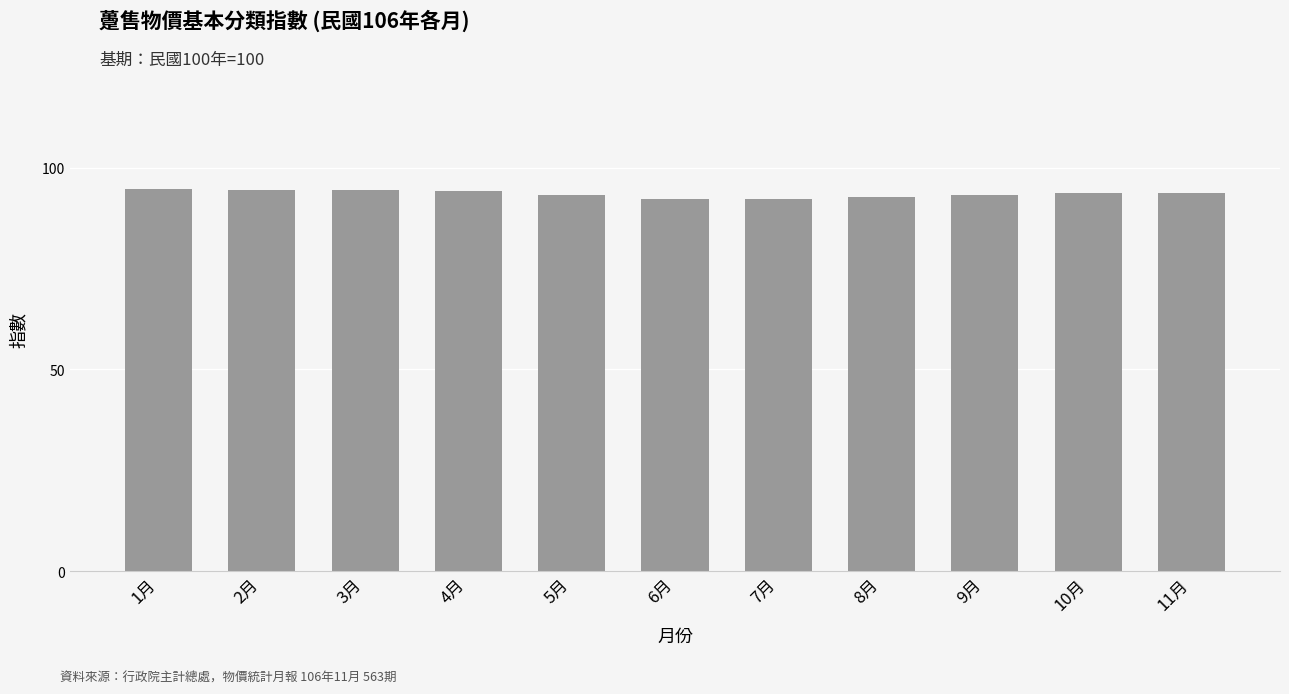

What is the greatest value displayed?

94.7